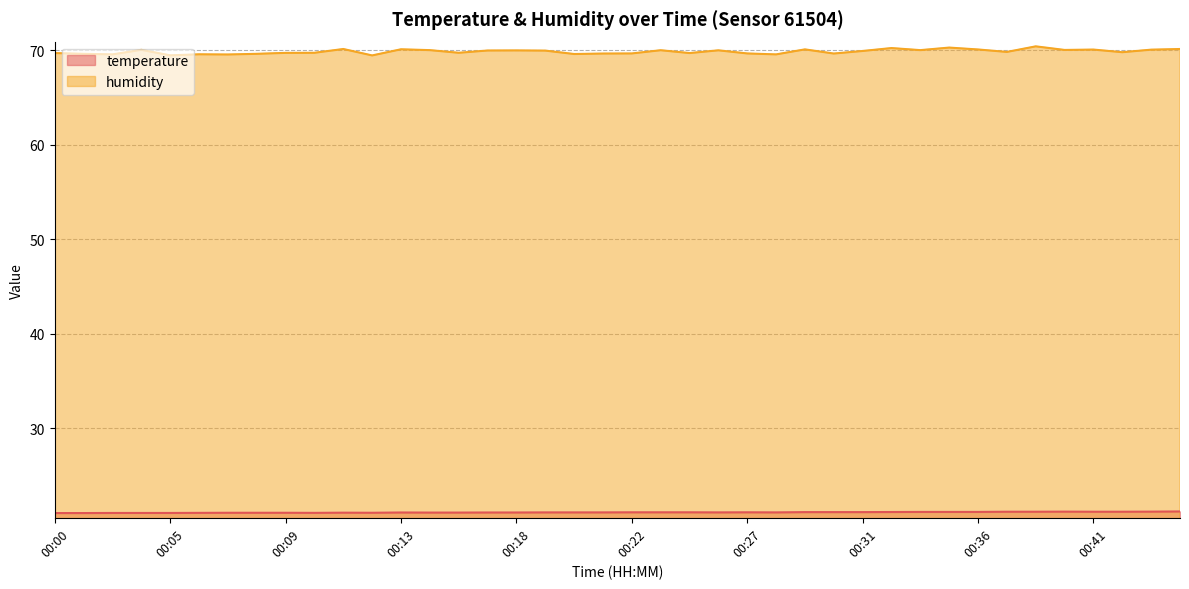

Between 00:39 and 00:35, which is larger?

00:39